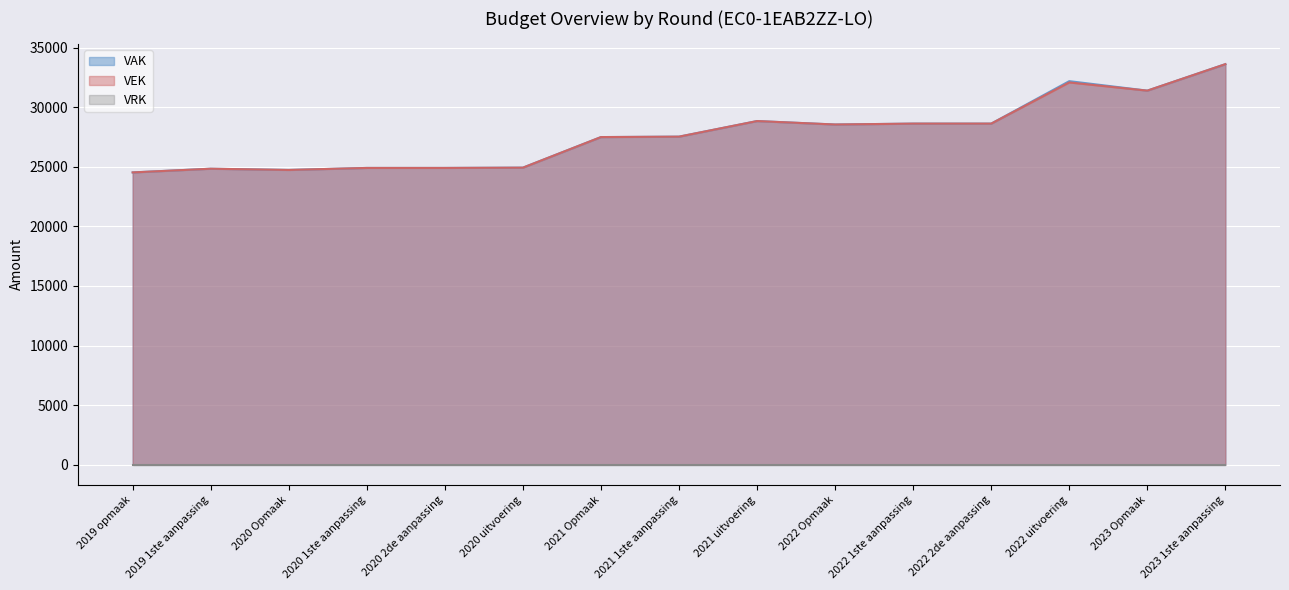

Which category has the lowest value across all series?

2019 opmaak